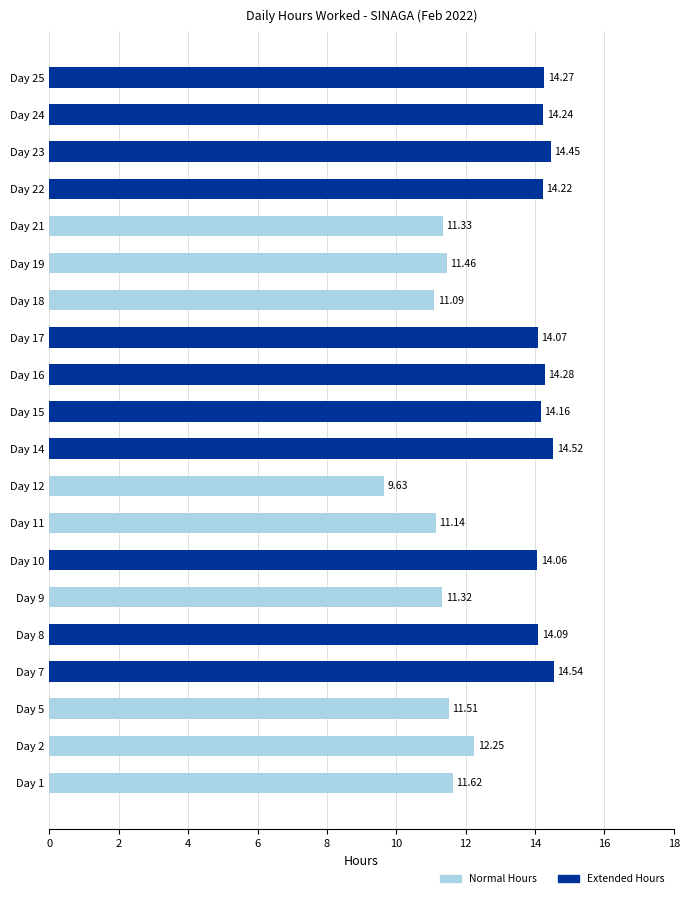

How many distinct data groups are displayed?

2